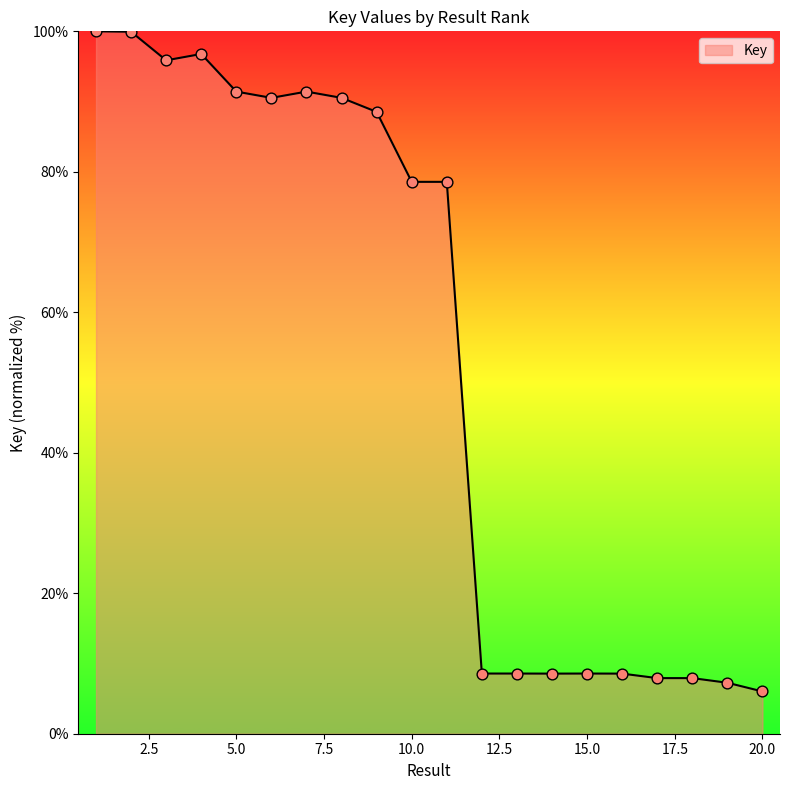

What is the minimum value shown in the chart?

6.0